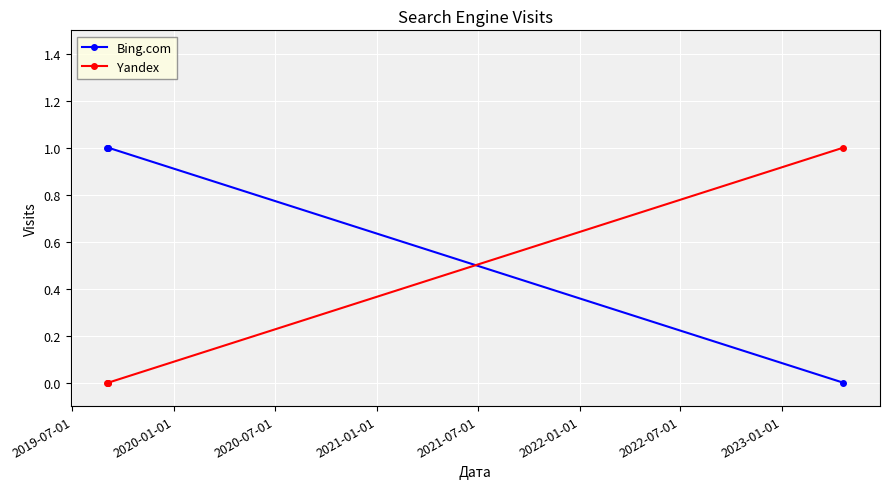

What are all the series names shown in the legend?

Bing.com, Yandex